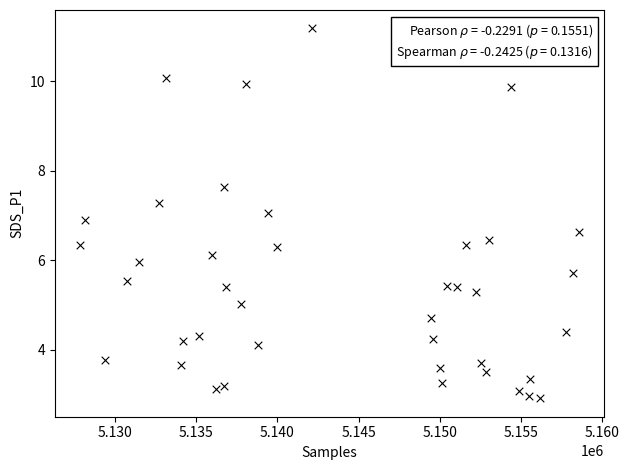

What is the range of X values (max minus min)?

30717.0